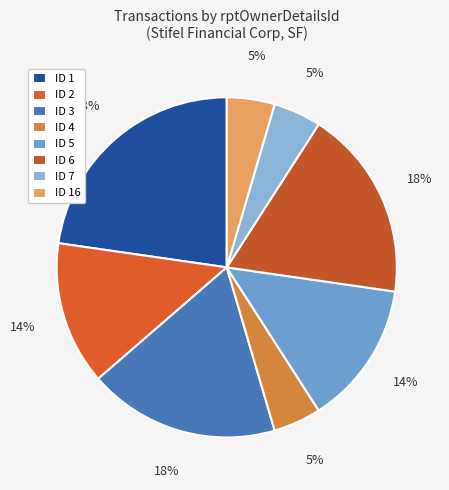

How many slices are in this pie chart?

8